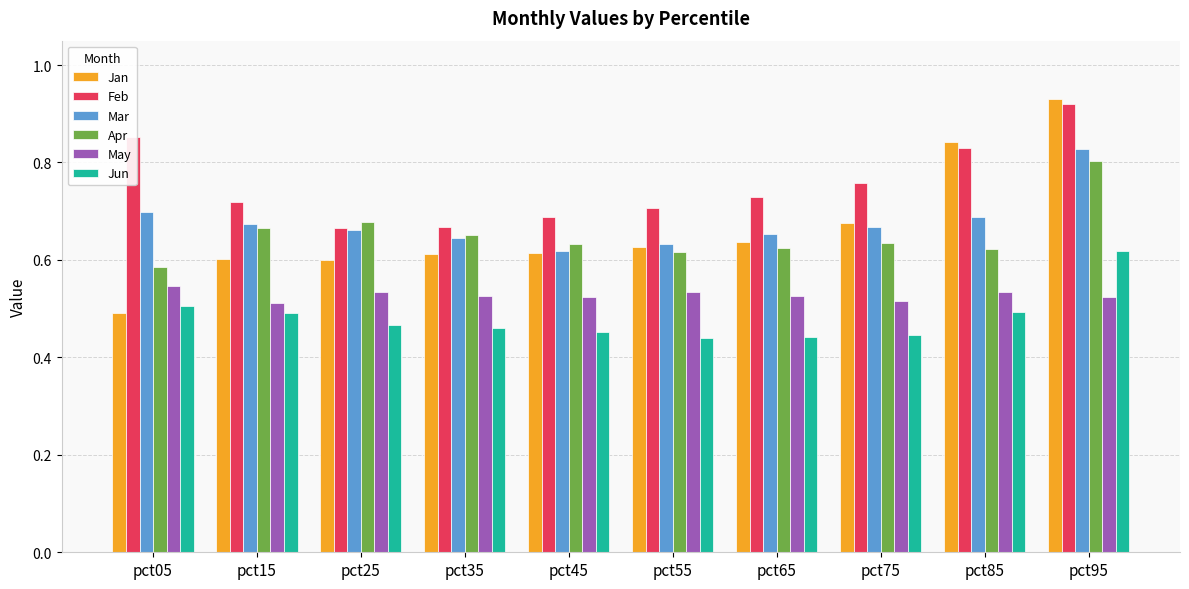

Which series has the largest total across all categories?

Feb